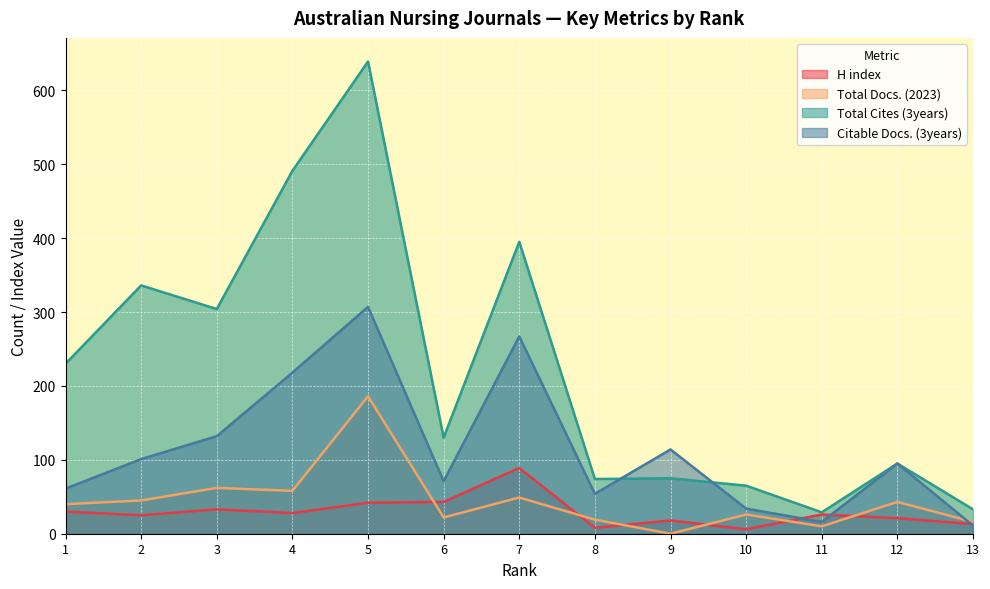

Reading right to left, extract all data points from this chart.

H index: 13=13	12=21	11=26	10=6	9=18	8=8	7=89	6=43	5=42	4=28	3=33	2=25	1=30
Total Docs. (2023): 13=16	12=43	11=10	10=26	9=0	8=19	7=49	6=22	5=186	4=58	3=62	2=45	1=40
Total Cites (3years): 13=33	12=95	11=29	10=65	9=75	8=74	7=395	6=130	5=639	4=491	3=304	2=336	1=230
Citable Docs. (3years): 13=11	12=95	11=16	10=34	9=114	8=54	7=267	6=71	5=307	4=218	3=132	2=101	1=61